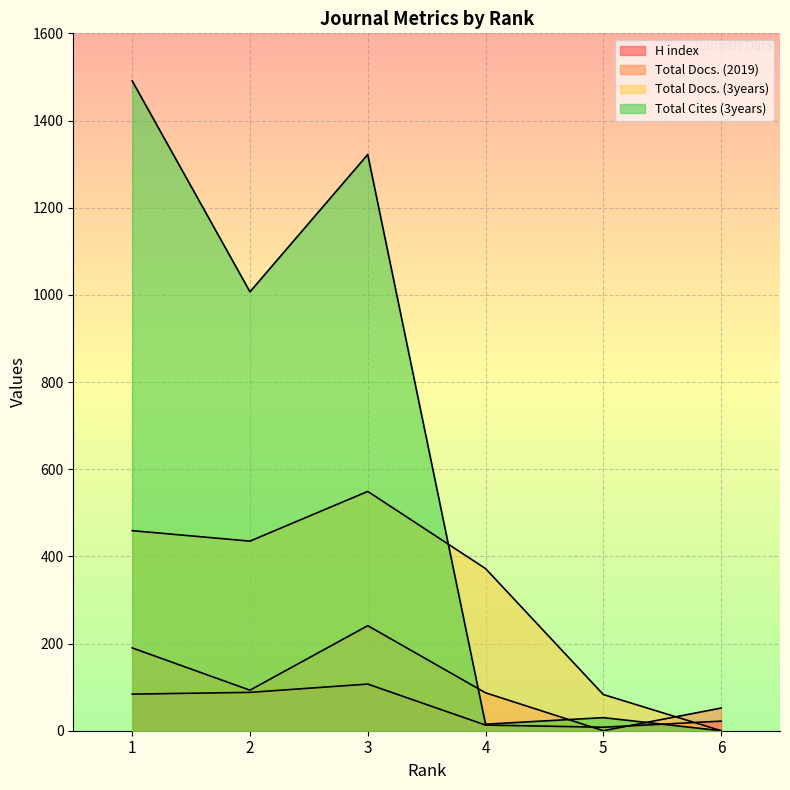

True or false: Total Docs. (3years) and Total Docs. (2019) cross at least once.

True